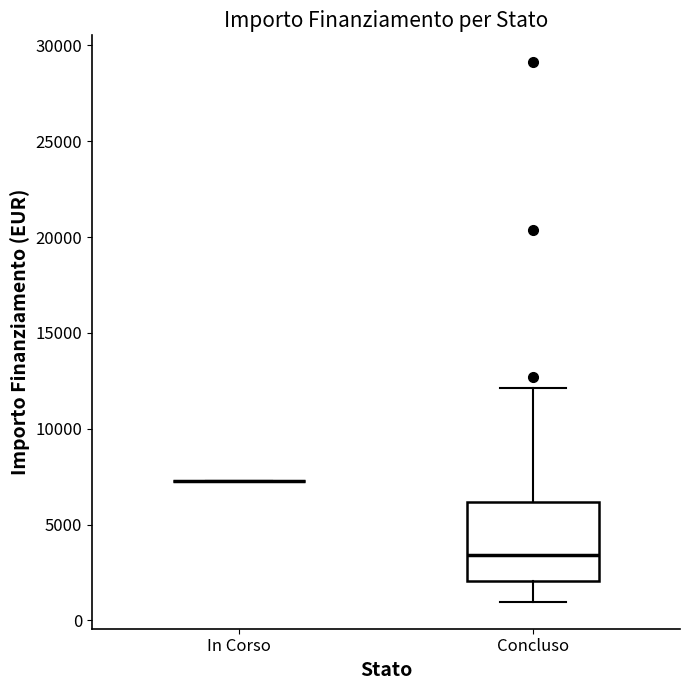

Comparing the boxes themselves (not the whiskers), which one is the tallest?

Concluso